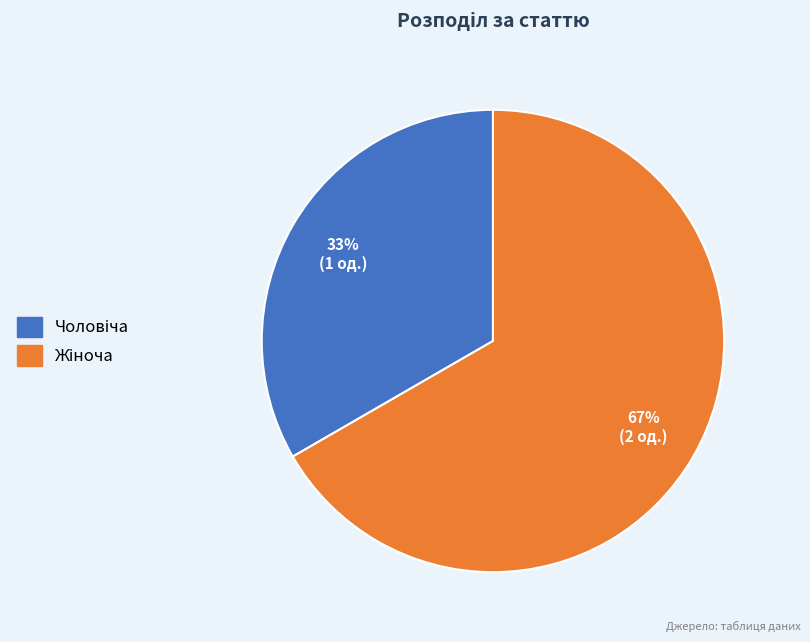

Is there a majority slice in this chart?

Yes